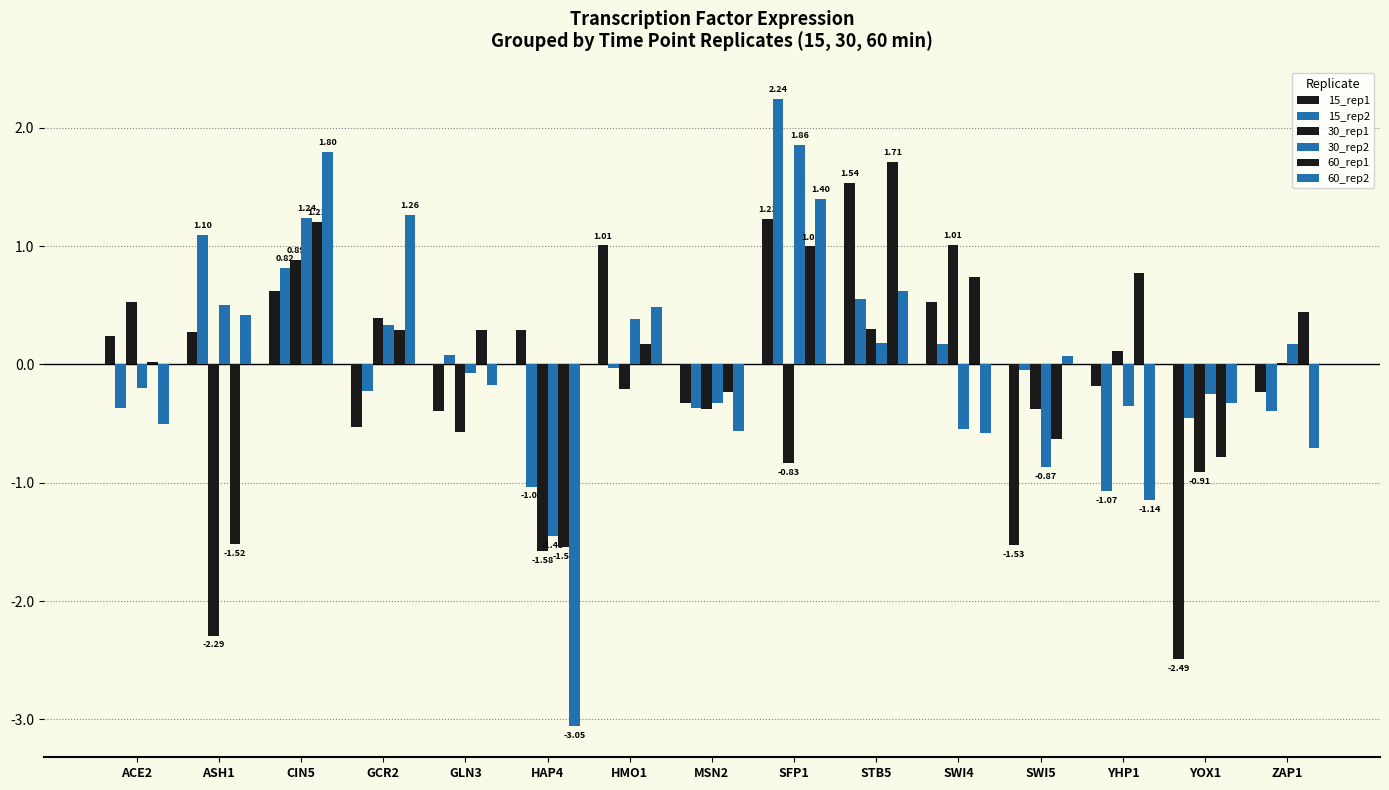

List the labels in order of 15_rep1 value, largest first.

STB5, SFP1, HMO1, CIN5, SWI4, HAP4, ASH1, ACE2, YHP1, ZAP1, MSN2, GLN3, GCR2, SWI5, YOX1